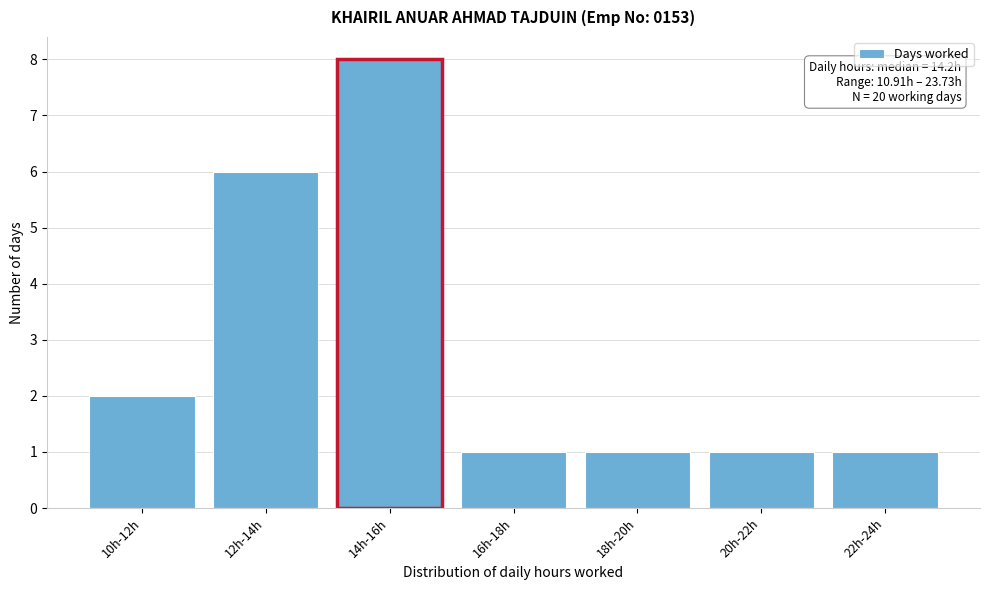

Reading left to right, extract all data points from this chart.

2	6	8	1	1	1	1